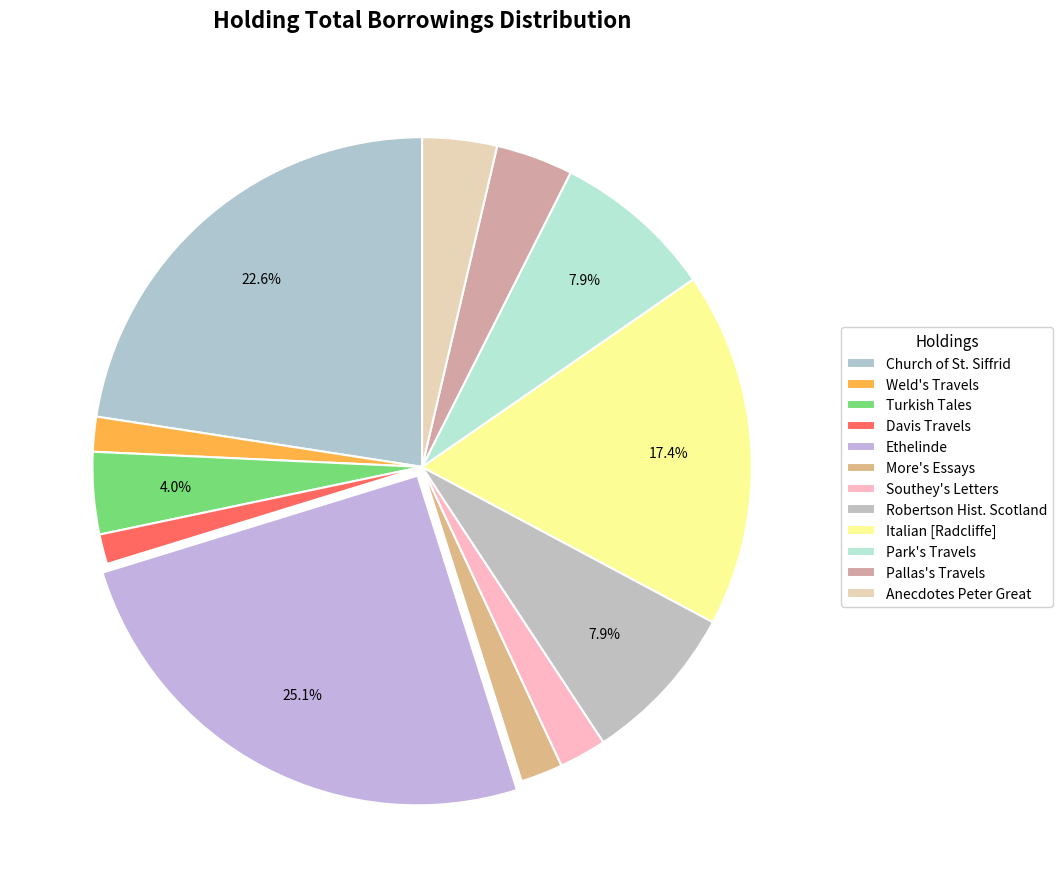

Count the number of slices in the pie.

12